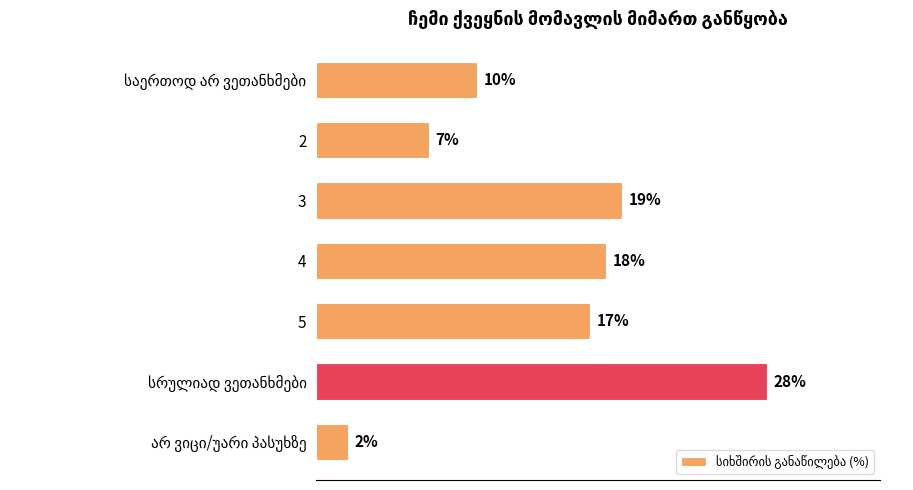

Are the bars horizontal?

Yes